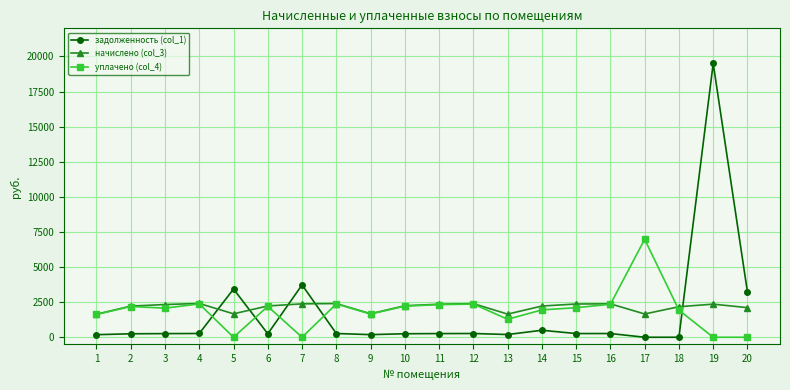

Which series has the widest spread of values?

задолженность (col_1)